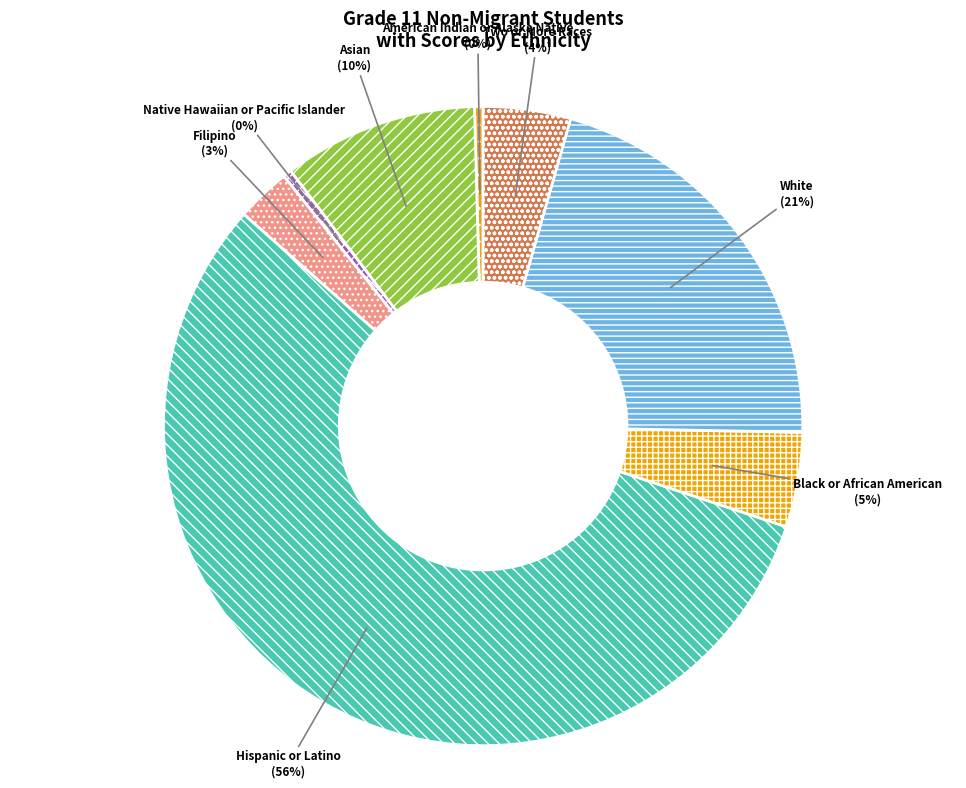

Which has a higher value, Native Hawaiian or Pacific Islander or White?

White